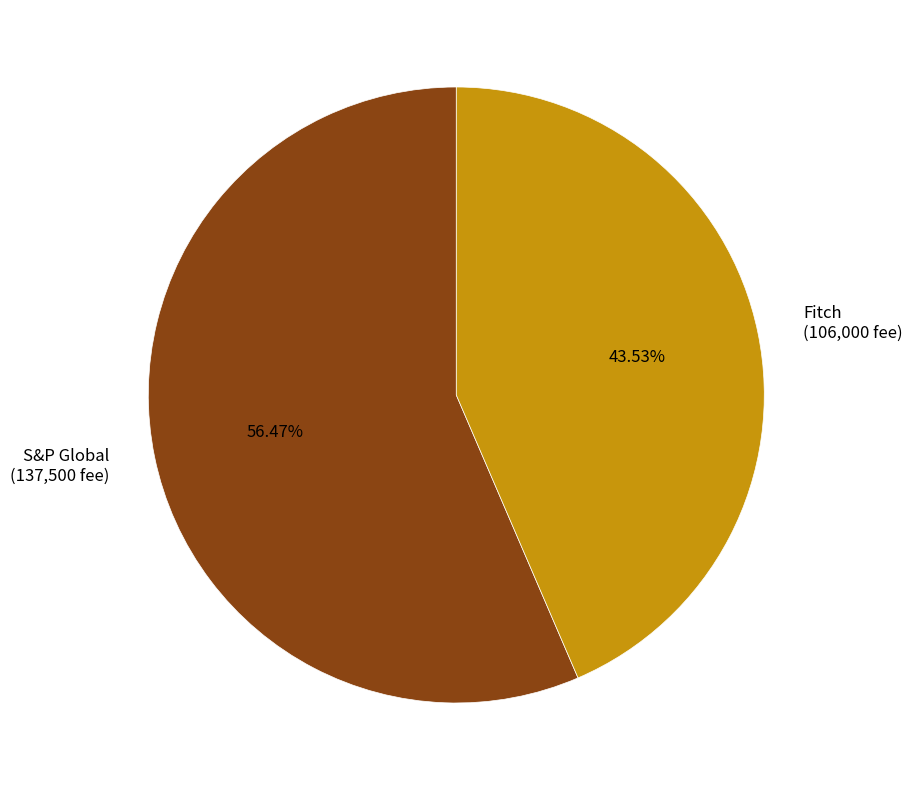

Count the number of slices in the pie.

2